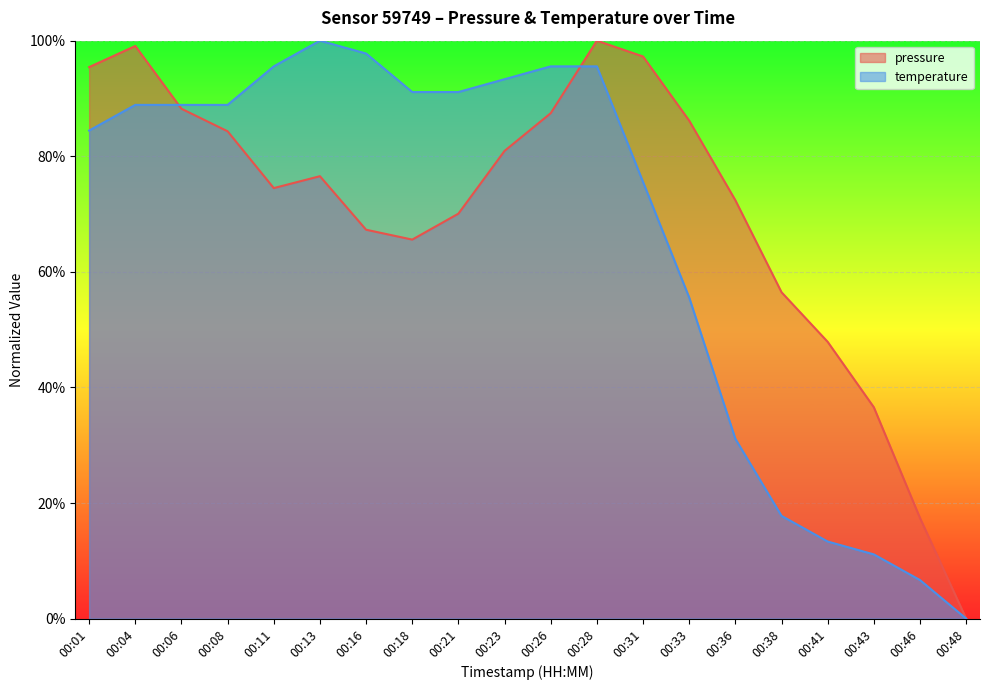

Does the chart display data point markers on the line(s)?

No